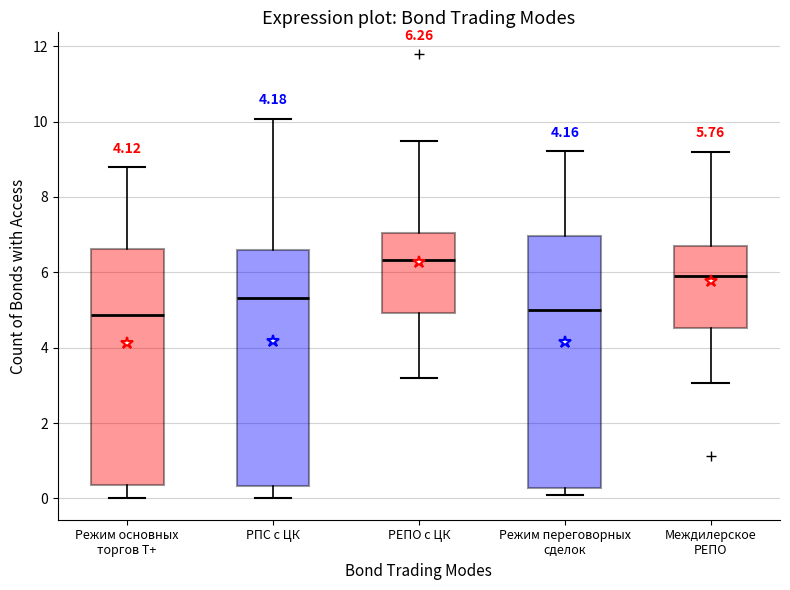

Which box is the tallest, from its lower edge to its upper edge?

Режим переговорных сделок